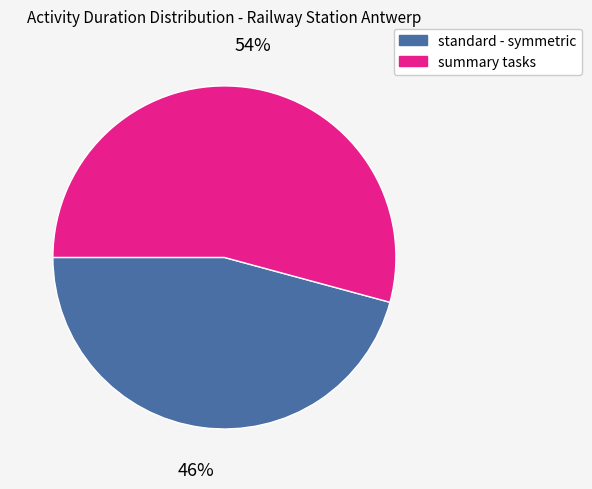

Which slice is the smallest?

standard - symmetric